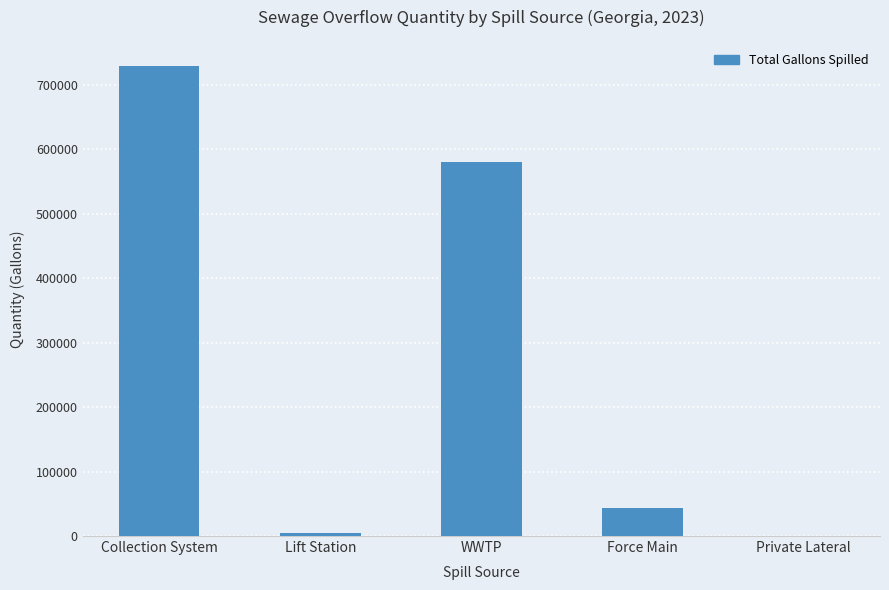

Reading right to left, what are all the values shown in this chart?

Private Lateral=0	Force Main=43200	WWTP=581224	Lift Station=4400	Collection System=729343